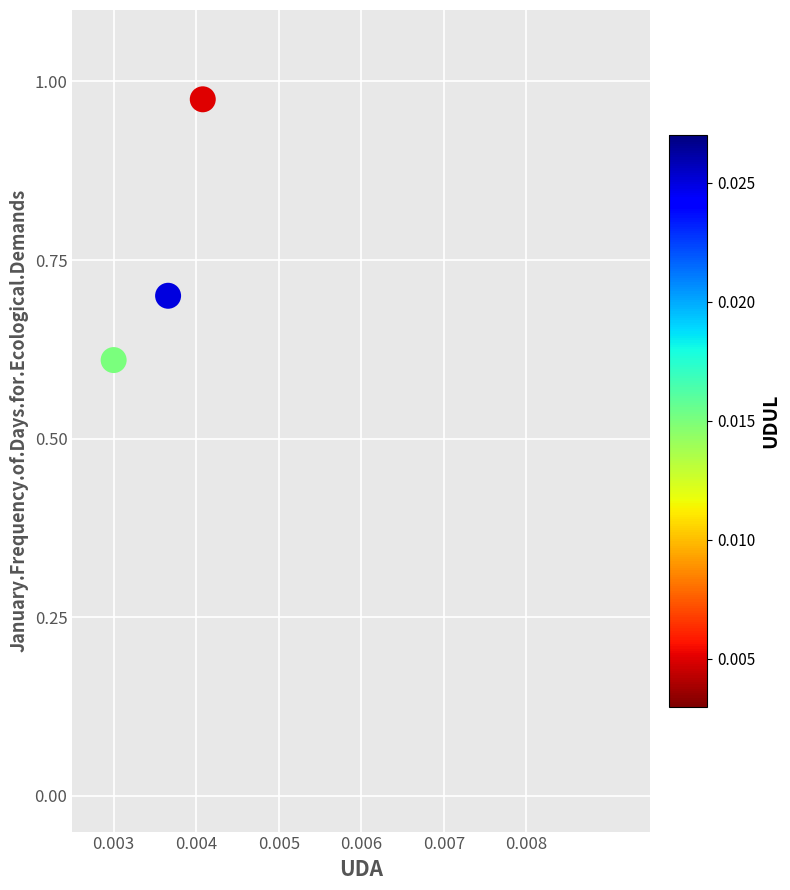

What is the range of Y values (max minus min)?

0.4